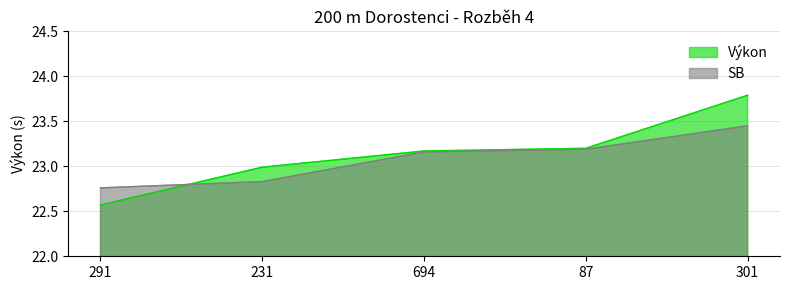

How many data points in Výkon are less than 23?

2